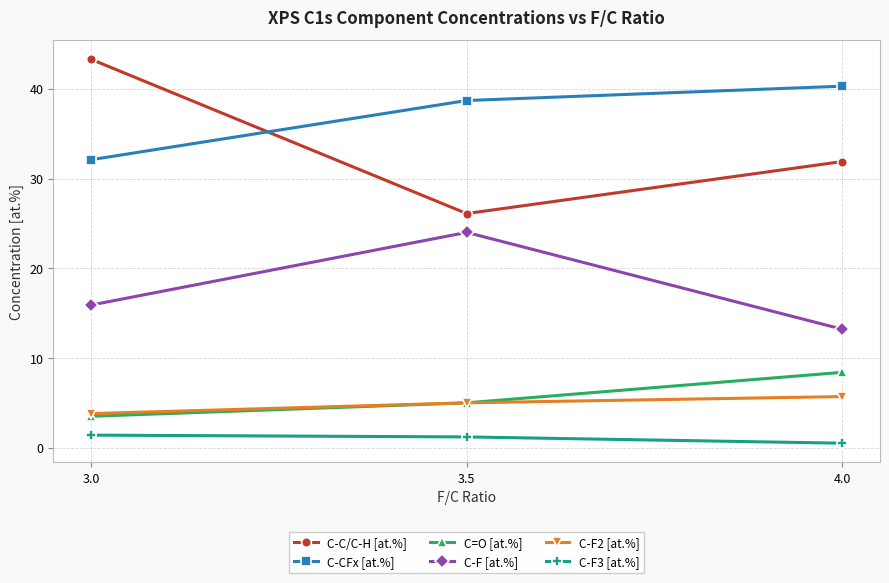

At which label does C=O [at.%] reach its minimum?

3.0